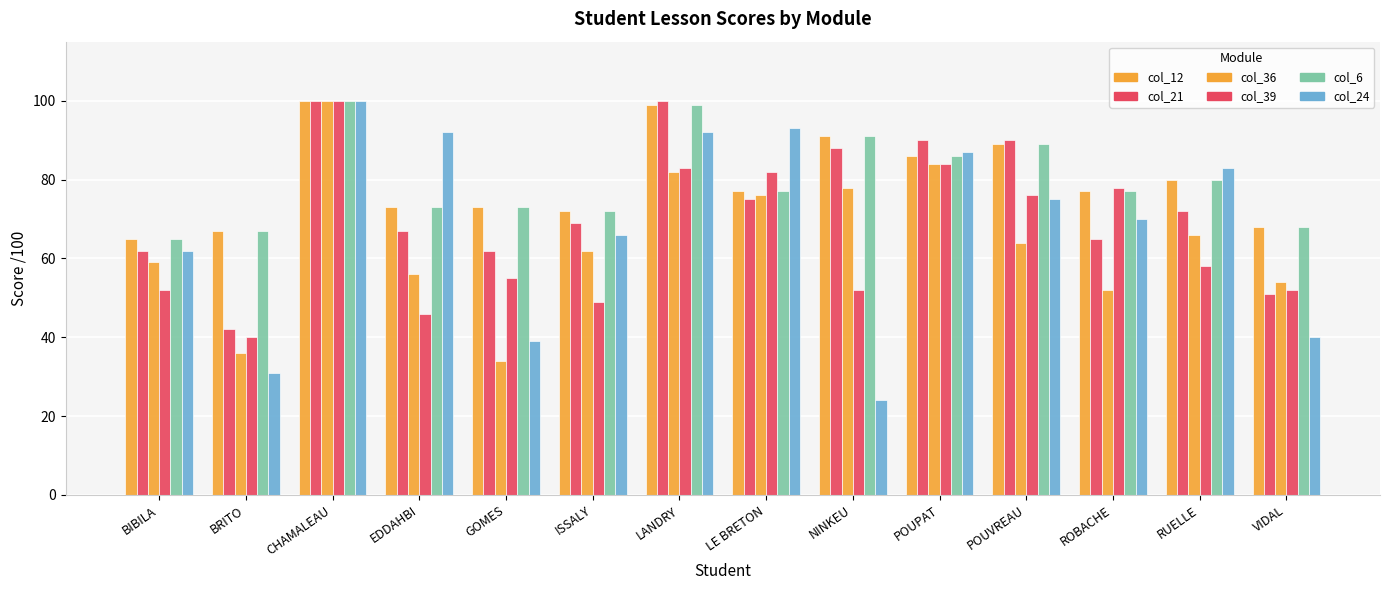

What position from the right is POUVREAU?

4